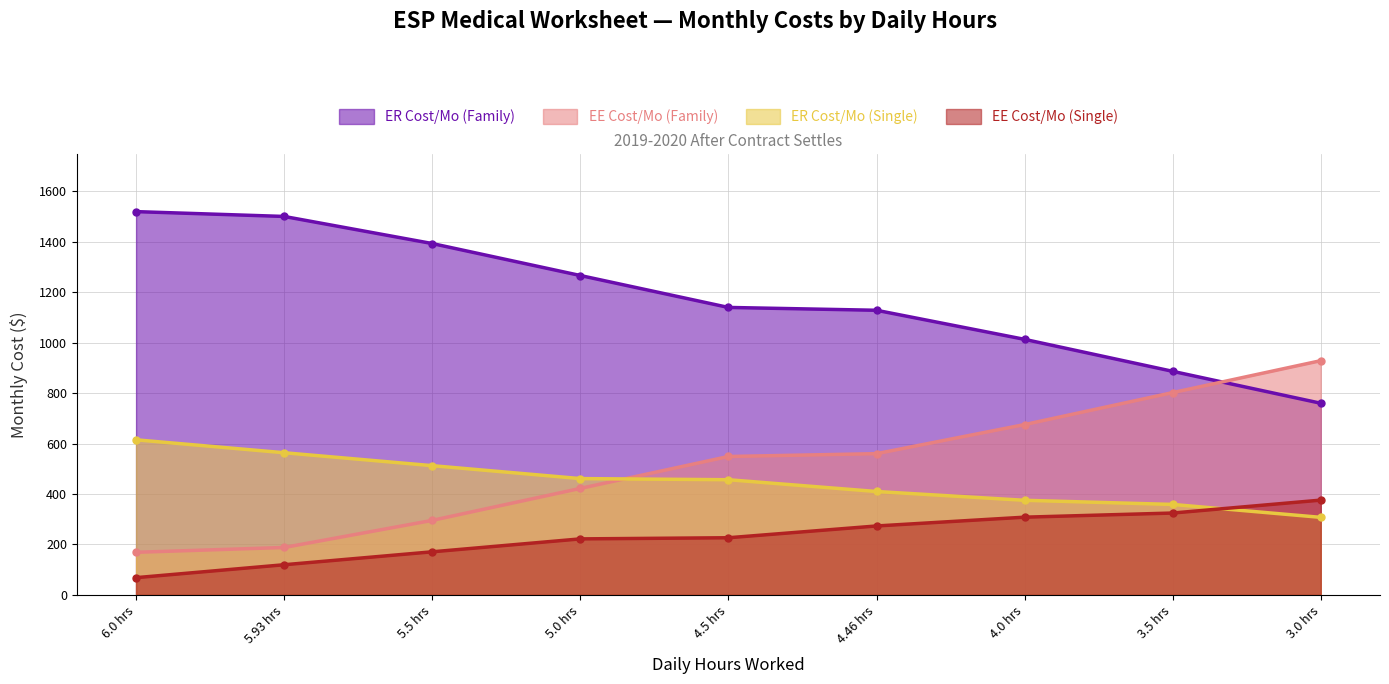

What is the label of the 3rd point from the left?

5.5 hrs